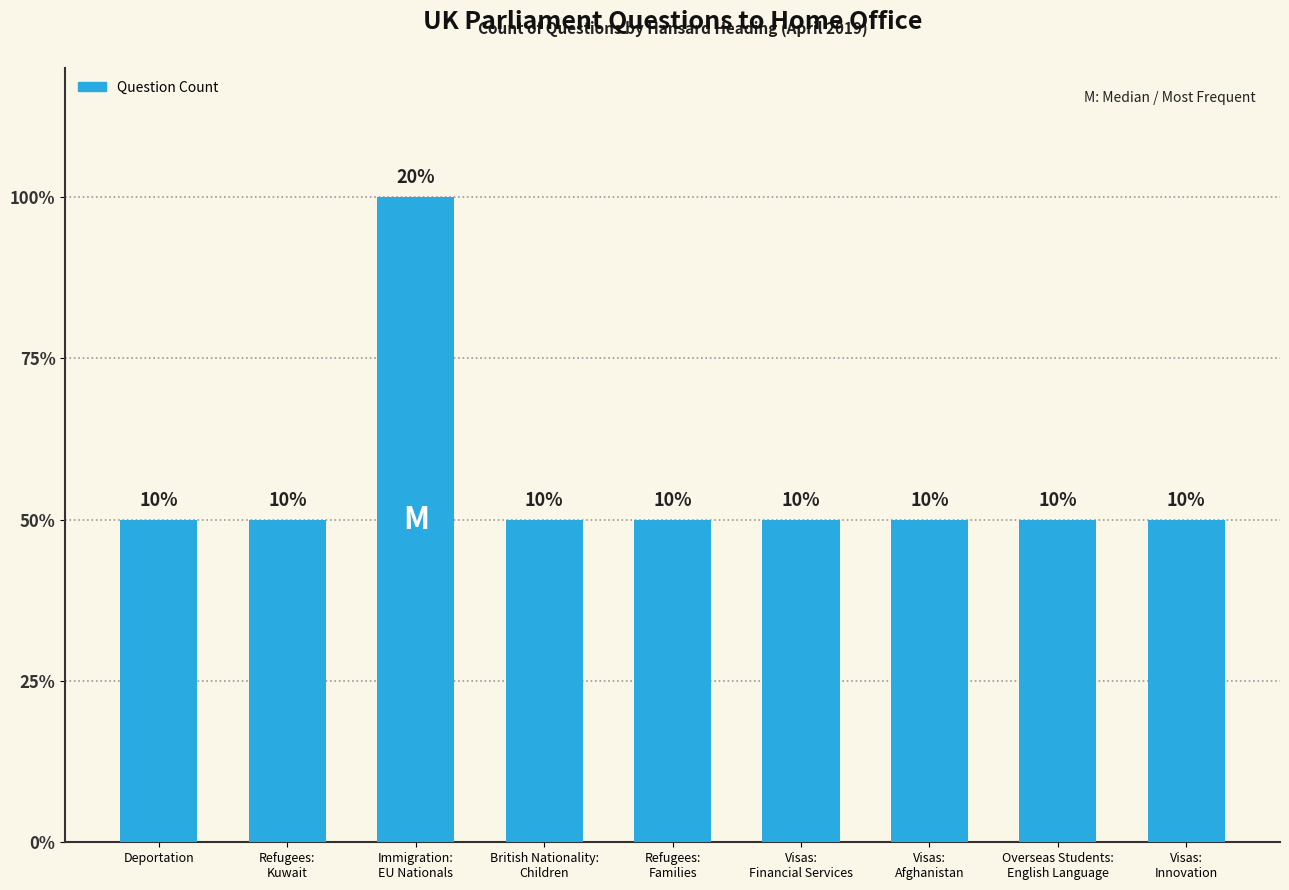

Are the bars horizontal?

No